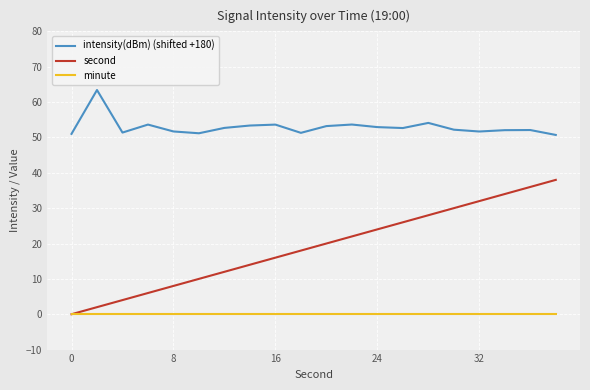

How many values in second are above zero?

19